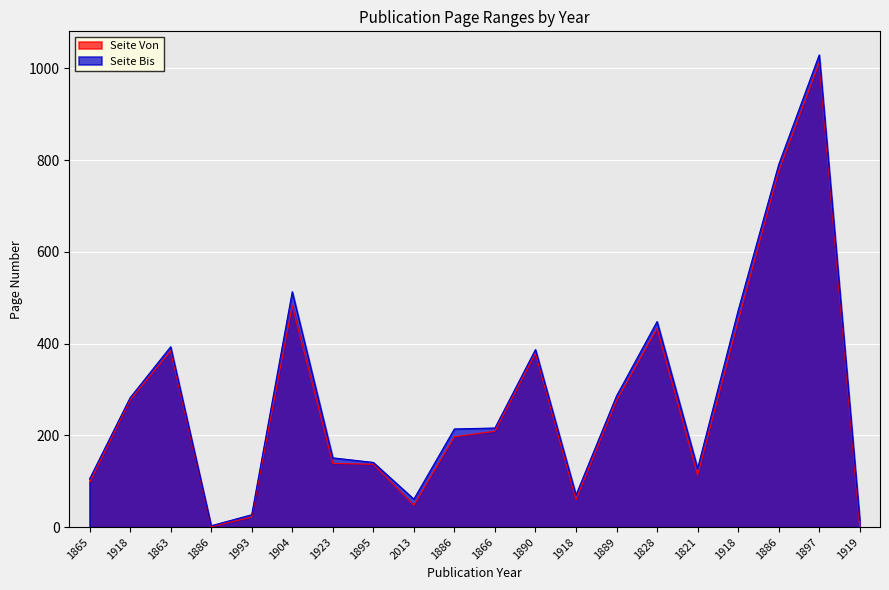

True or false: Seite Von and Seite Bis cross at least once.

False